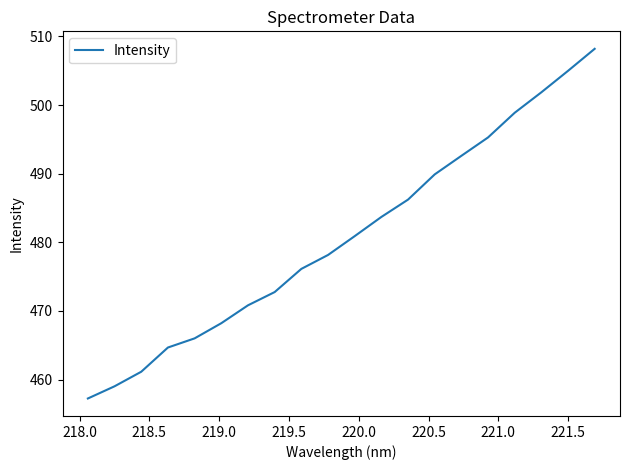

What is the difference between the second highest and minimum values?

47.7